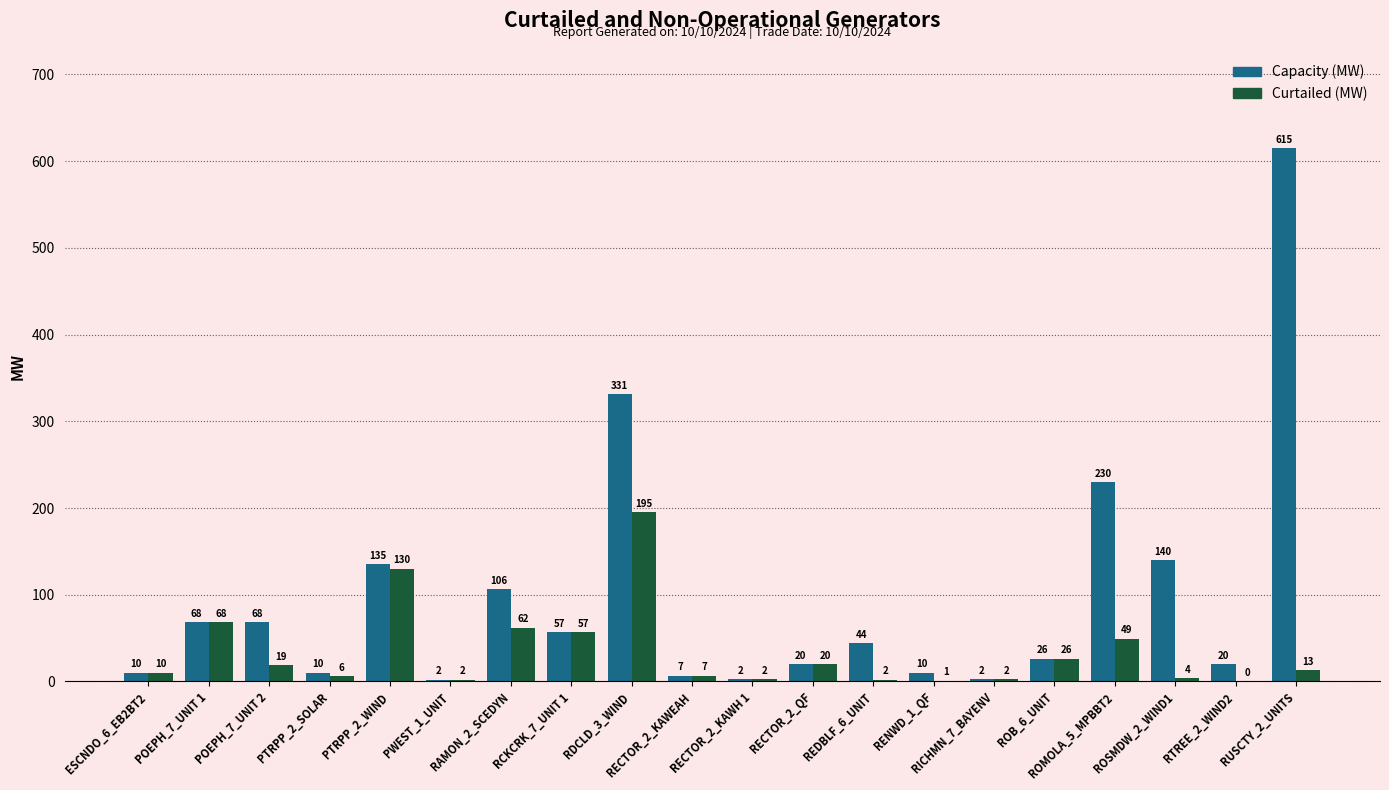

What is the average value of the Curtailed (MW) series?

33.8